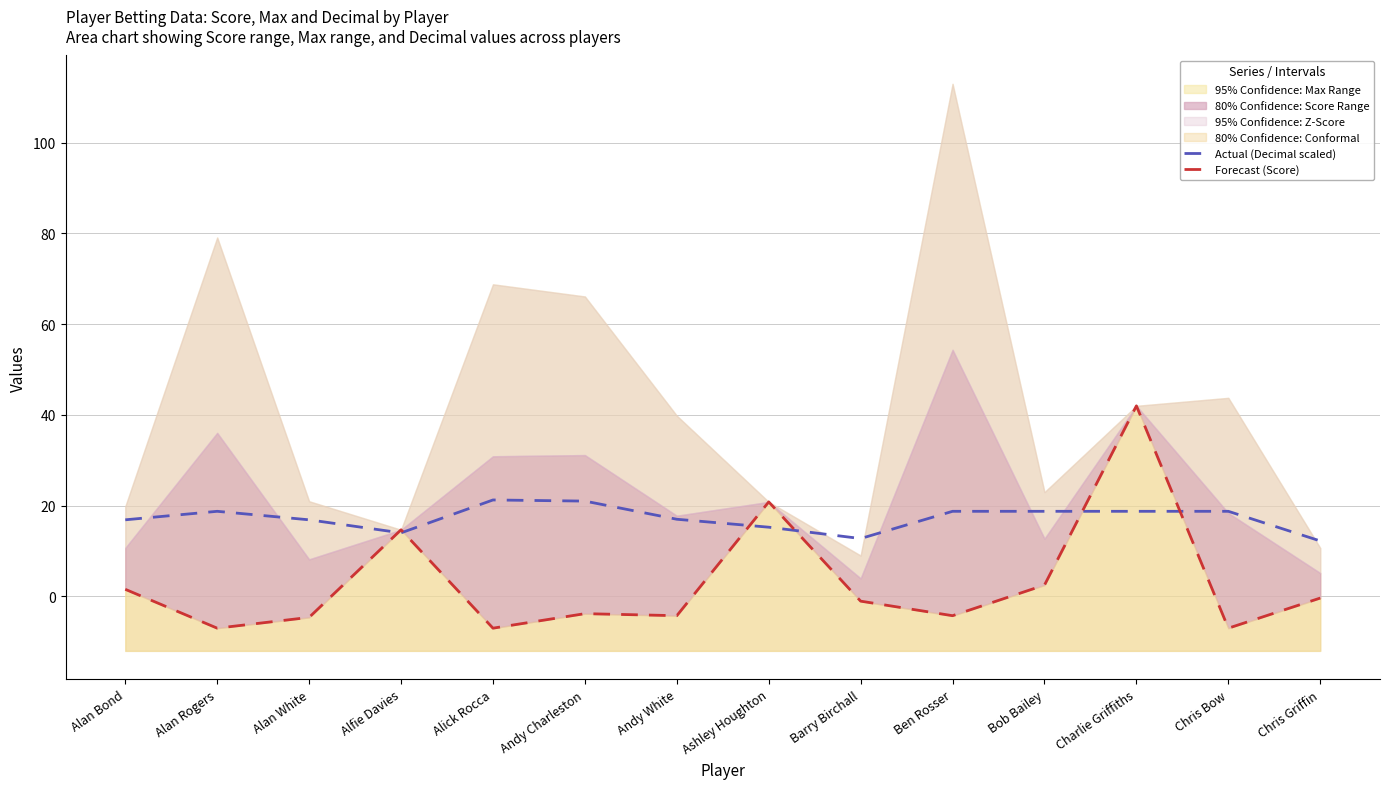

Is it true that Actual (Decimal scaled) equals 14.0 at Alfie Davies?

True